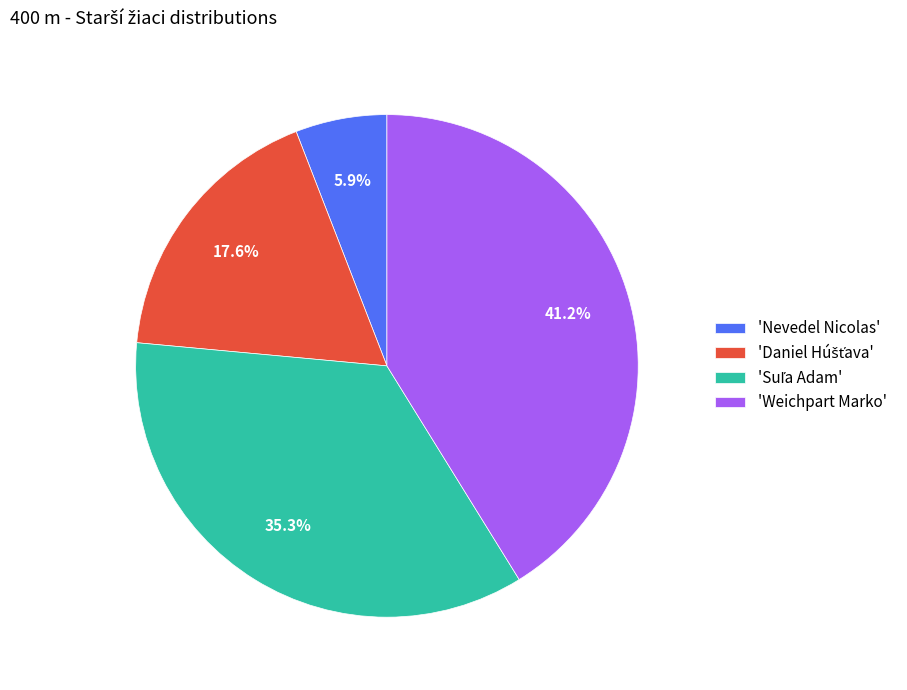

How much of the chart is everything except 'Nevedel Nicolas'?

94.1%